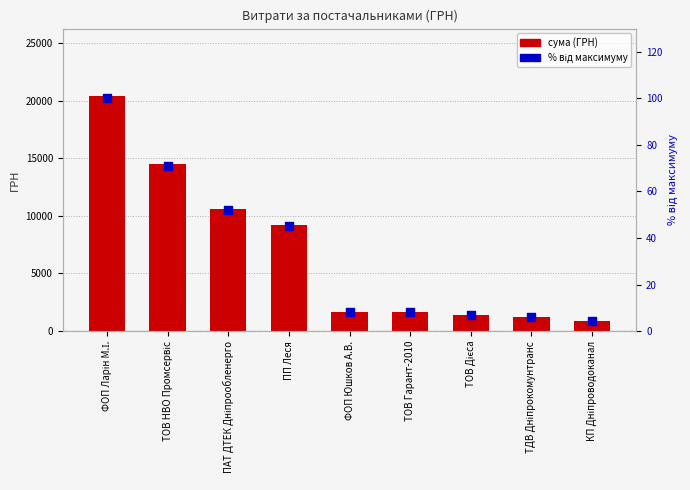

What are all the series names shown in the legend?

СУМА (ГРН), % від максимуму